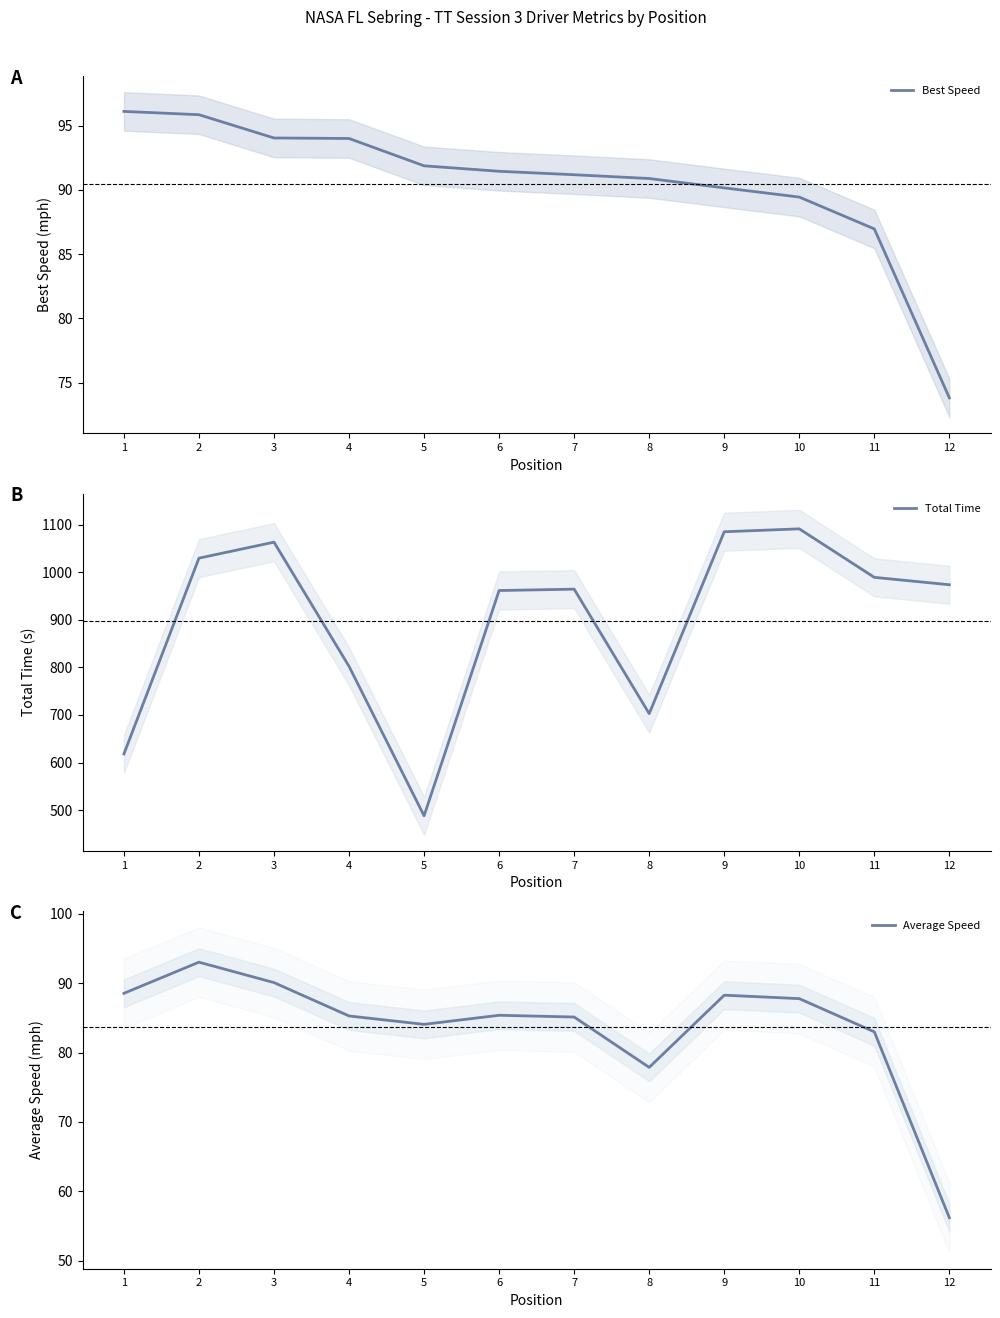

How many values in the Average Speed series are below 85?

4